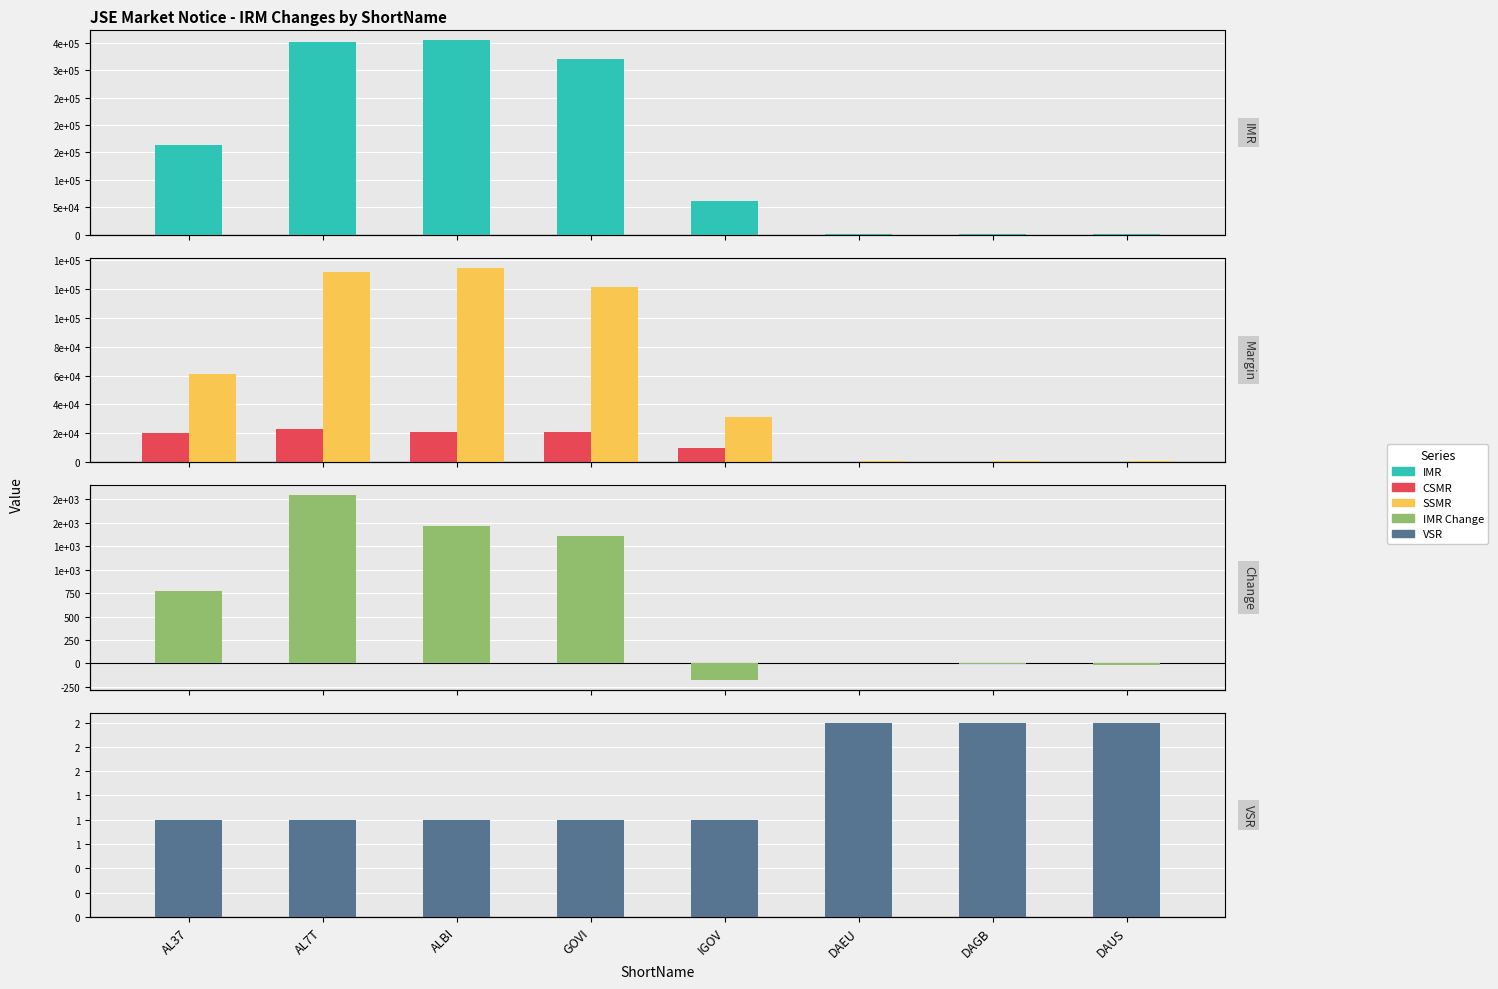

How many data points in VSR are above 1?

3